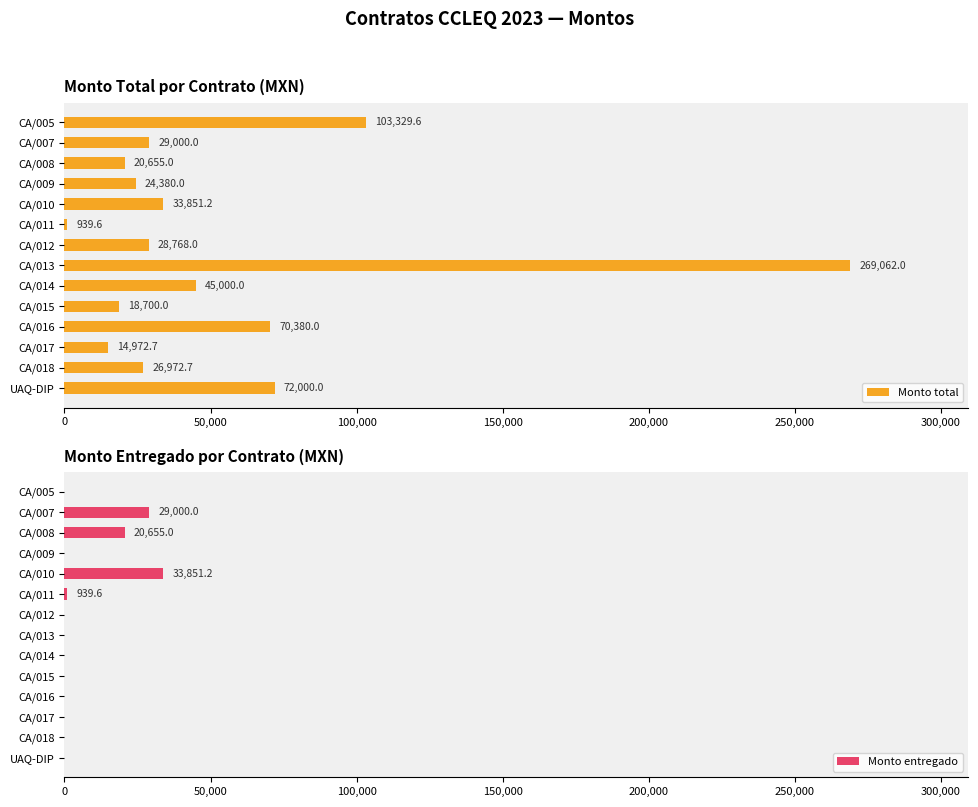

What is the value of the Monto entregado bar at the 5th from the left?

33851.2